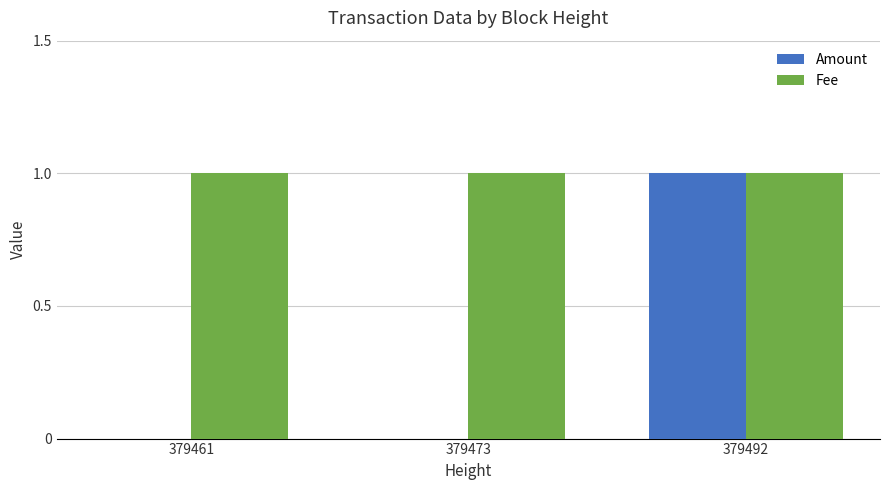

Reading left to right, list all the values displayed in this chart.

Amount: 0	0	1
Fee: 1	1	1